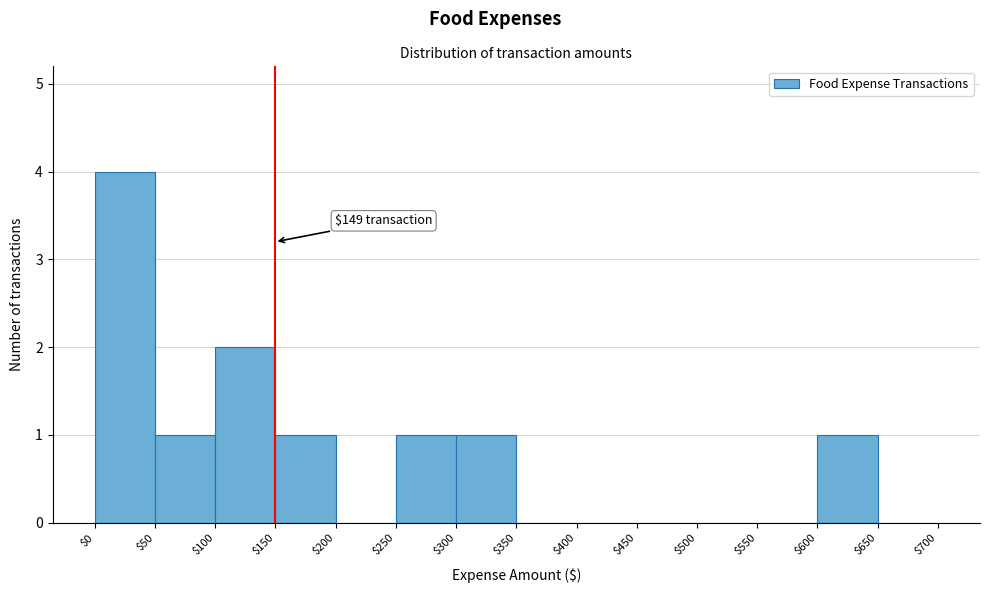

Which range on the x-axis has the tallest bar?

$0 to $50